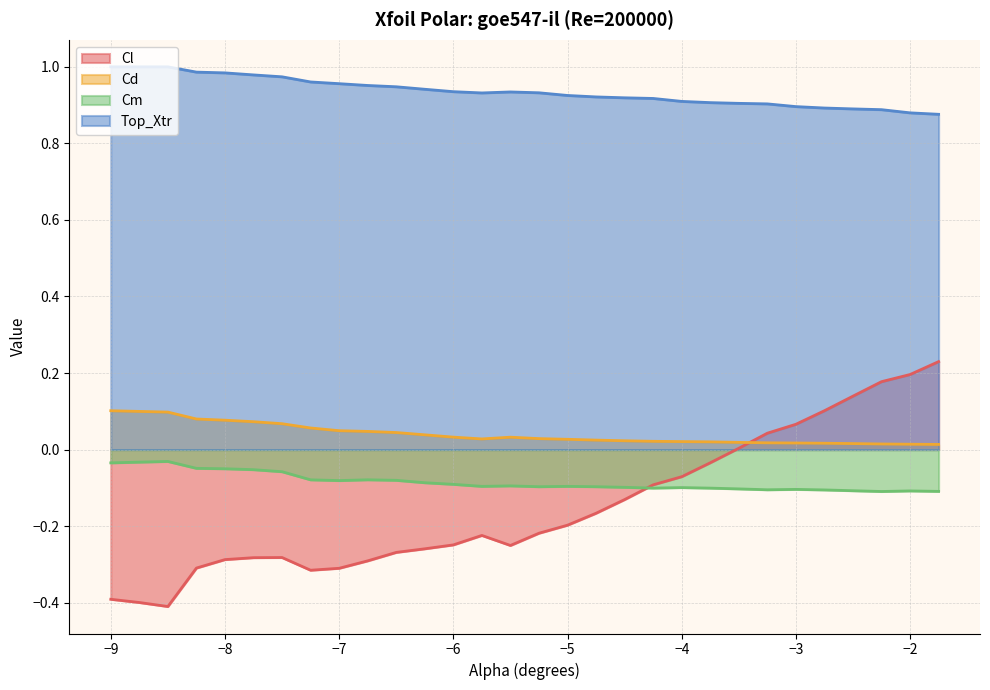

Reading left to right, extract all data points from this chart.

Cl: -0.4	-0.4	-0.4	-0.3	-0.3	-0.3	-0.3	-0.3	-0.3	-0.3	-0.3	-0.3	-0.2	-0.2	-0.3	-0.2	-0.2	-0.2	-0.1	-0.1	-0.1	-0.0	0.0	0.0	0.1	0.1	0.1	0.2	0.2	0.2
Cd: 0.1	0.1	0.1	0.1	0.1	0.1	0.1	0.1	0.0	0.0	0.0	0.0	0.0	0.0	0.0	0.0	0.0	0.0	0.0	0.0	0.0	0.0	0.0	0.0	0.0	0.0	0.0	0.0	0.0	0.0
Cm: -0.0	-0.0	-0.0	-0.0	-0.1	-0.1	-0.1	-0.1	-0.1	-0.1	-0.1	-0.1	-0.1	-0.1	-0.1	-0.1	-0.1	-0.1	-0.1	-0.1	-0.1	-0.1	-0.1	-0.1	-0.1	-0.1	-0.1	-0.1	-0.1	-0.1
Top_Xtr: 1.0	1.0	1.0	1.0	1.0	1.0	1.0	1.0	1.0	1.0	0.9	0.9	0.9	0.9	0.9	0.9	0.9	0.9	0.9	0.9	0.9	0.9	0.9	0.9	0.9	0.9	0.9	0.9	0.9	0.9